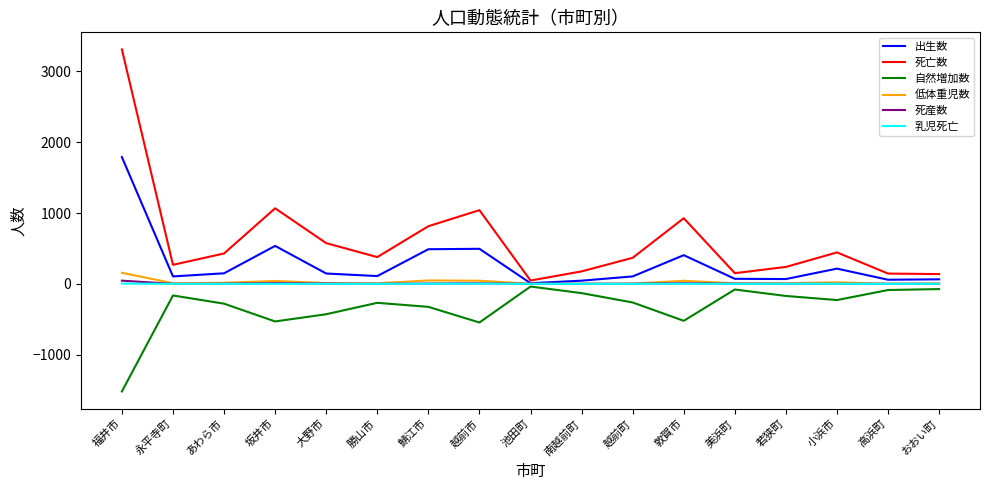

The 自然増加数 series shows -429 at 大野市. True or false?

True